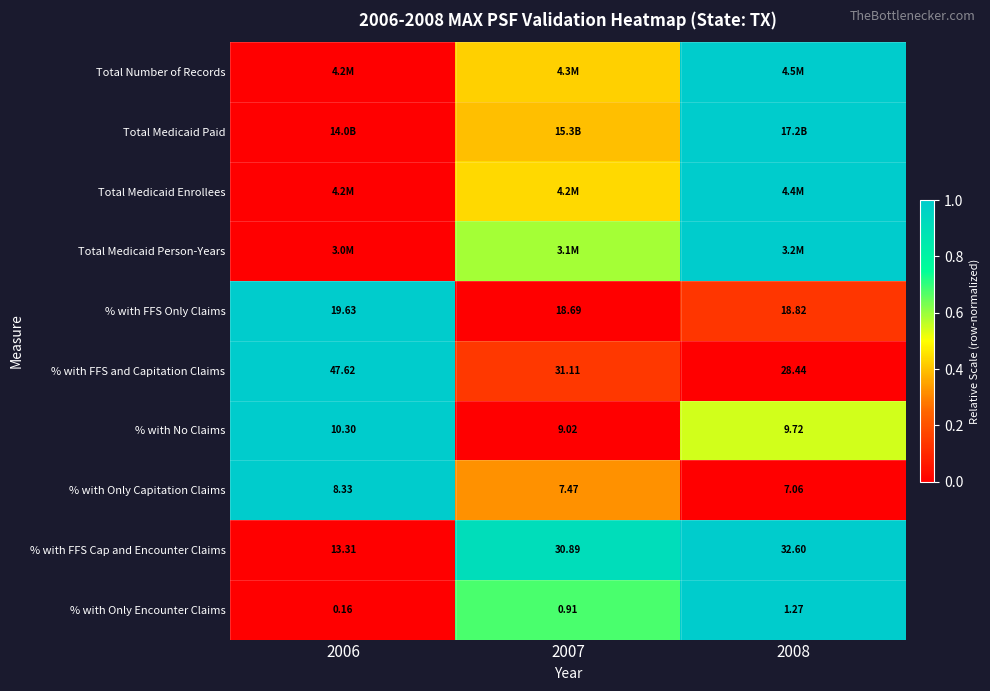

At which category is the sum across all series the highest?

2008